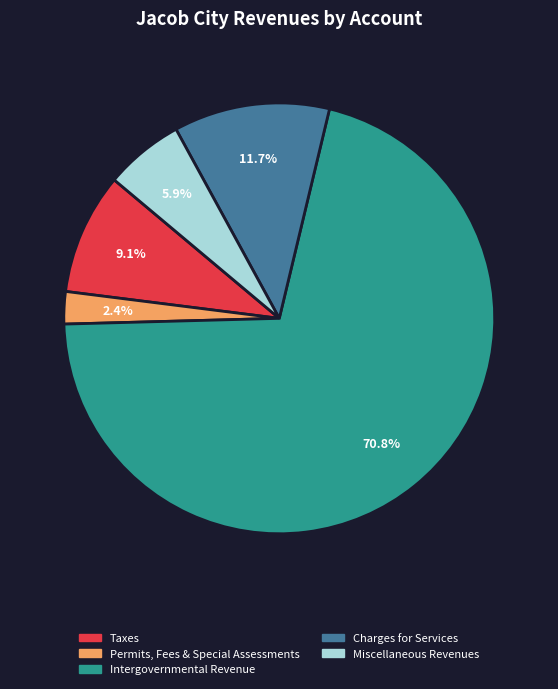

The Taxes slice represents 9% of the pie. True or false?

True